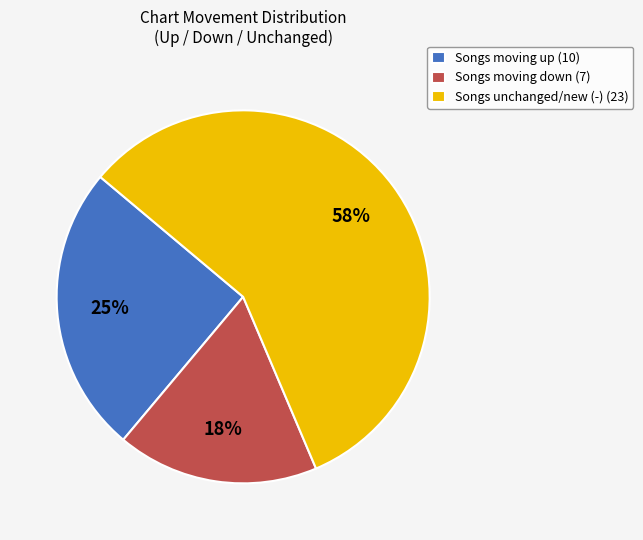

To the nearest percent, what percentage of the pie is Songs unchanged/new (-) (23)?

57%